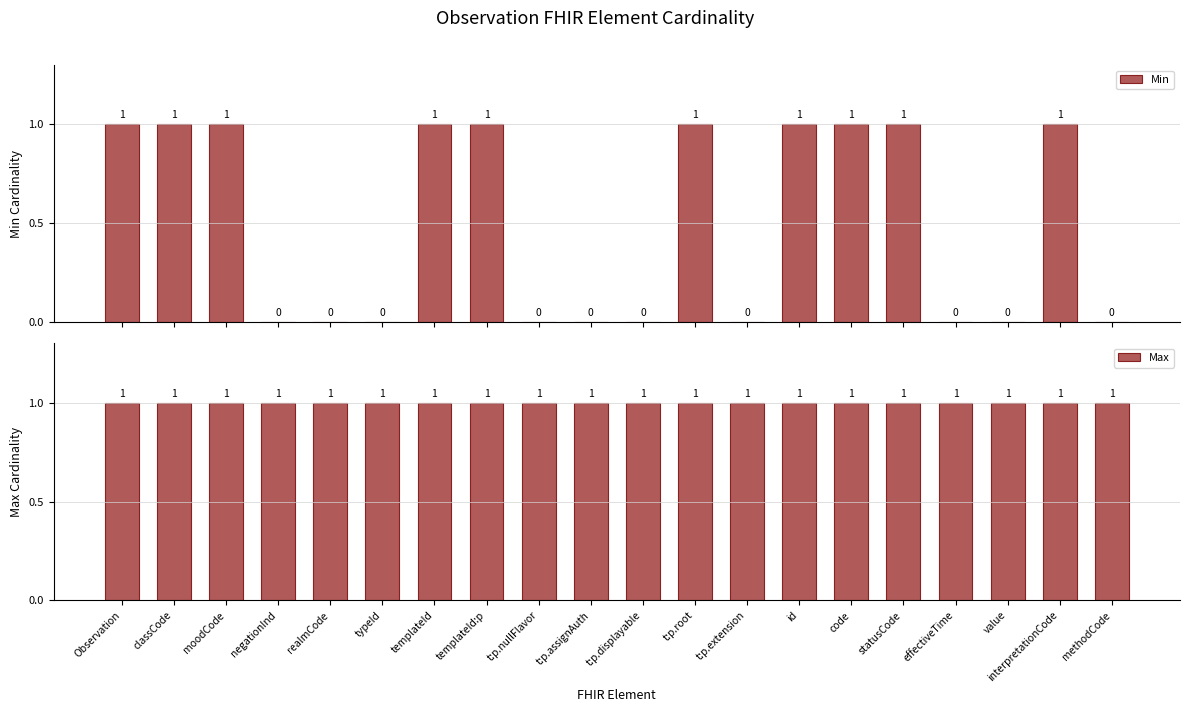

Reading left to right, extract all data points from this chart.

Min: 1	1	1	0	0	0	1	1	0	0	0	1	0	1	1	1	0	0	1	0
Max: 1	1	1	1	1	1	1	1	1	1	1	1	1	1	1	1	1	1	1	1